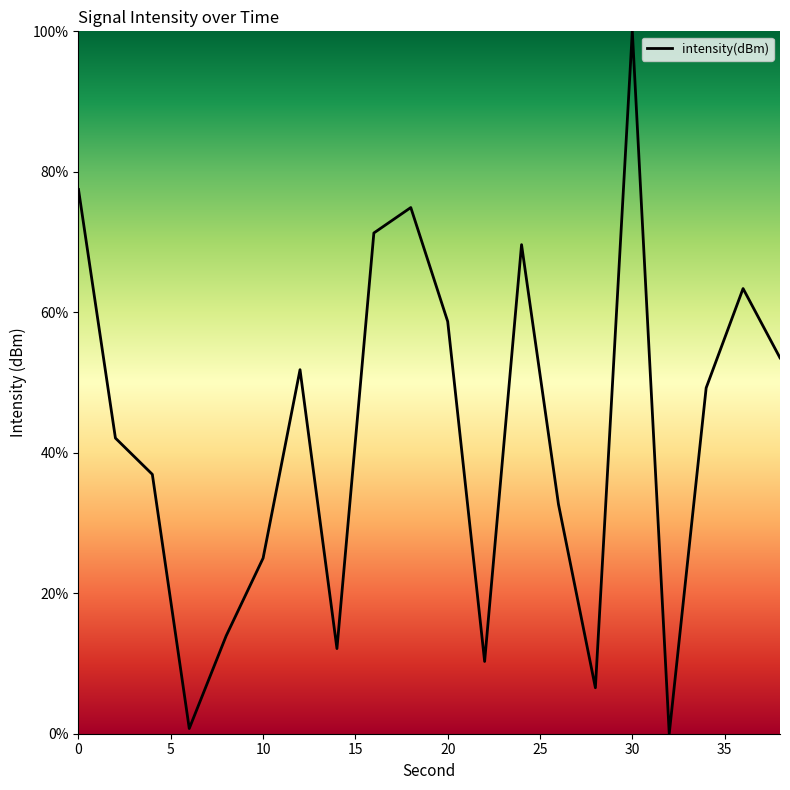

Reading left to right, what are all the values shown in this chart?

77.5	42.1	36.9	0.7	13.9	25.0	51.8	12.1	71.3	74.9	58.7	10.3	69.6	32.7	6.5	100.0	0.0	49.2	63.4	53.5